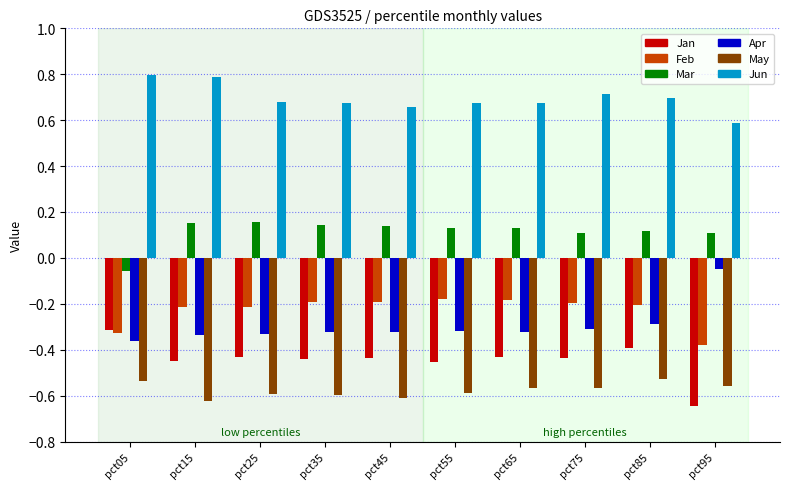

Count the Jun values in the range 0 to 1.

10